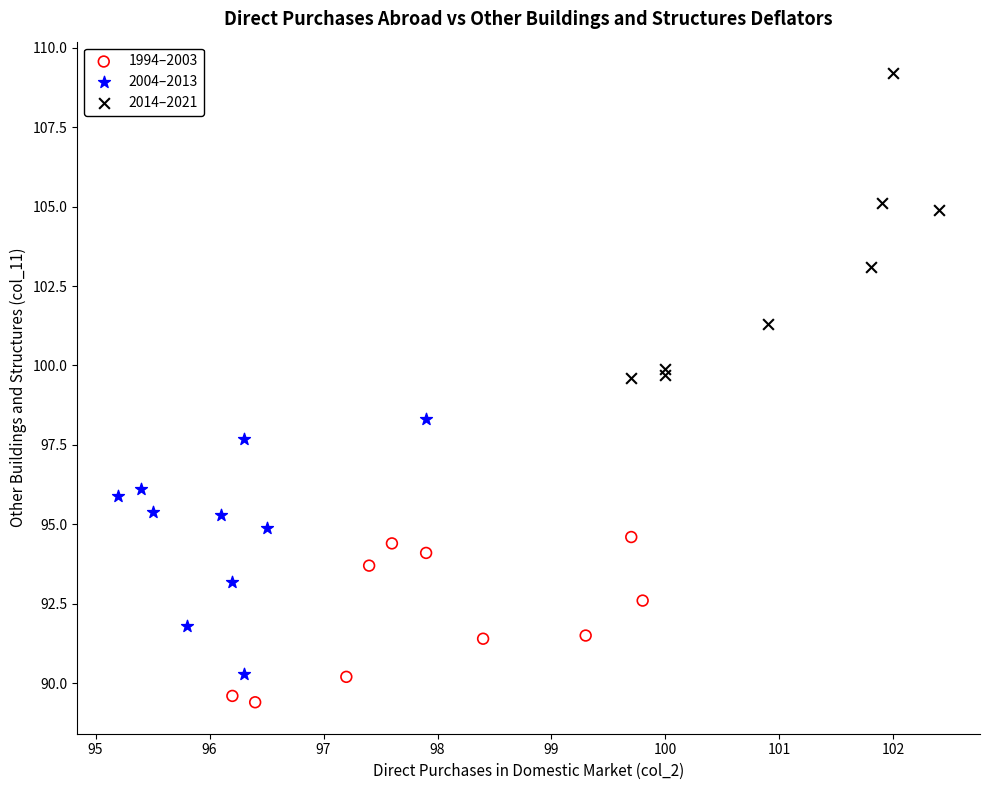

Which series contains the highest Y value?

2014–2021